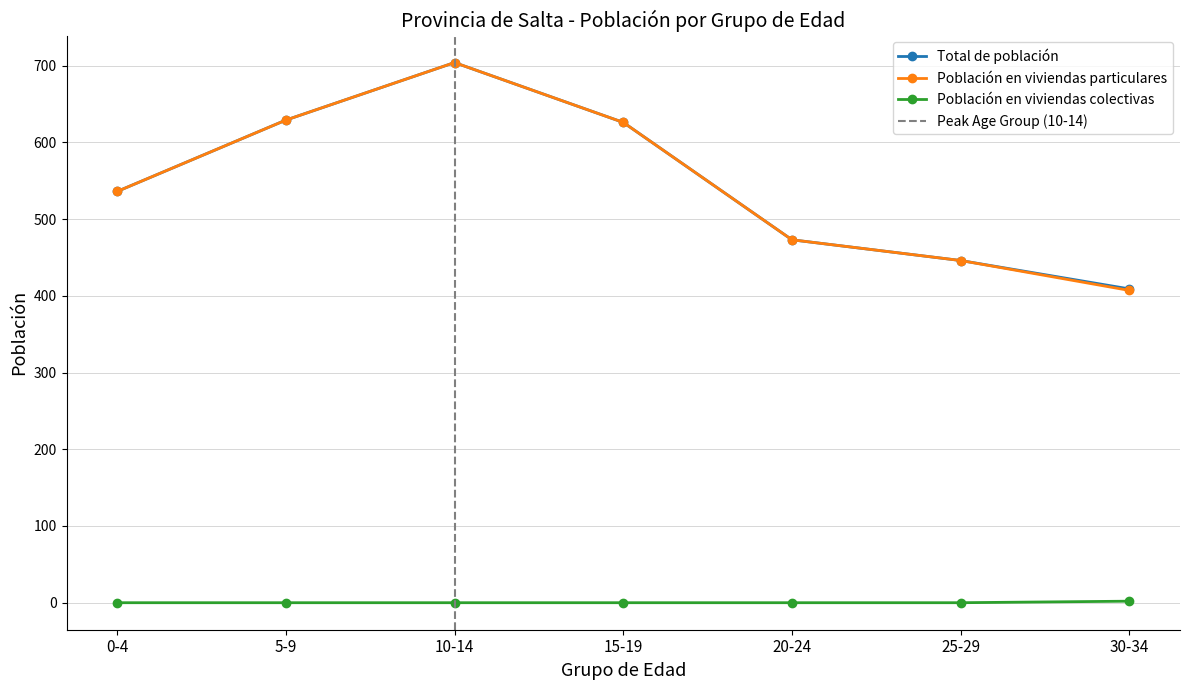

True or false: Población en viviendas colectivas has more than 1 interior local peaks.

False